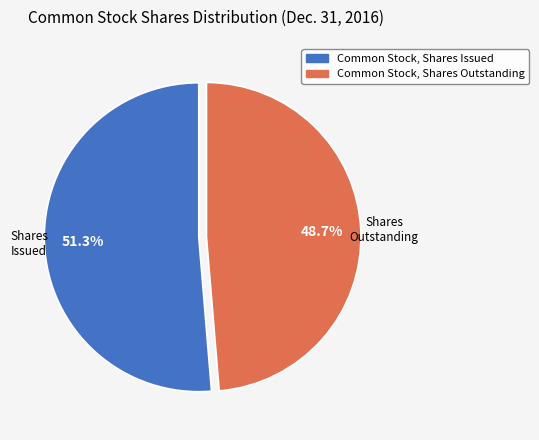

Which slice represents more than half of the pie?

Common Stock, Shares Issued